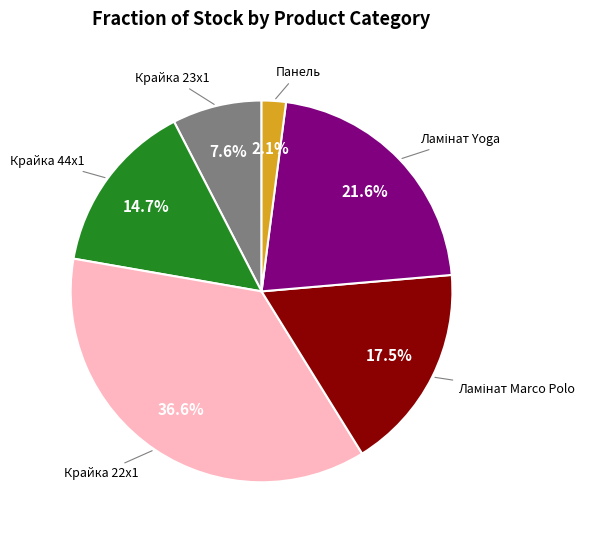

Is there any slice that represents more than half of the pie?

No